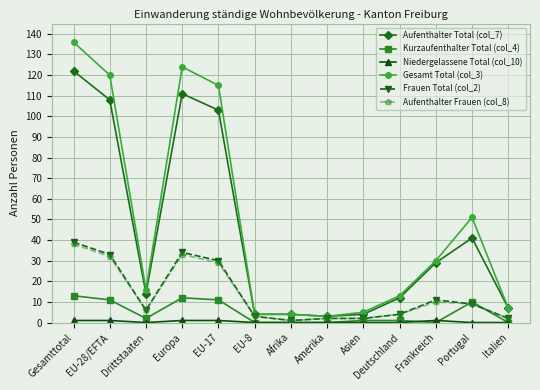

At which category does Kurzaufenthalter Total (col_4) reach its first local valley?

Drittstaaten